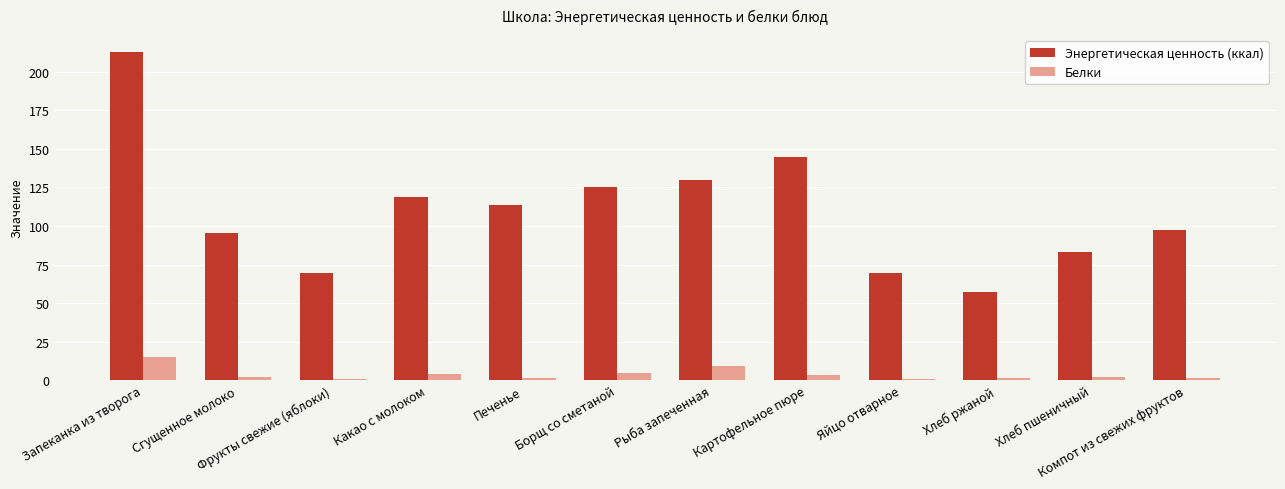

Does the chart contain stacked bars?

No